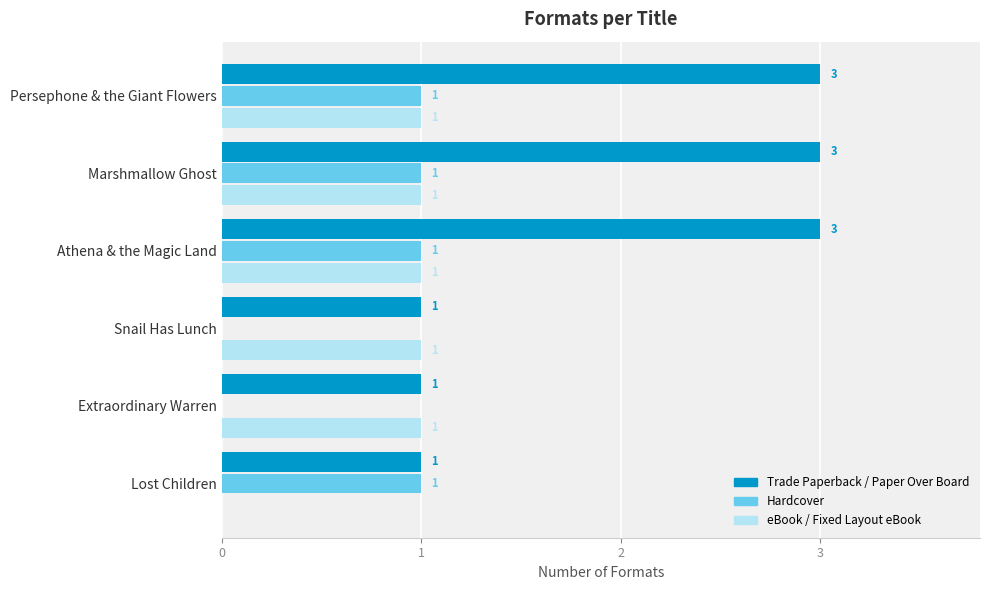

The value of eBook / Fixed Layout eBook at Marshmallow Ghost is 2. True or false?

False